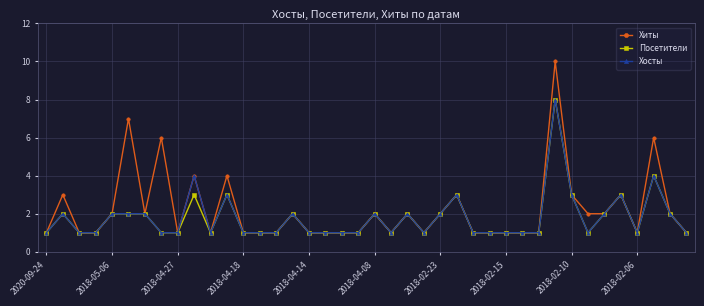

What is the highest value of the Хиты series?

10